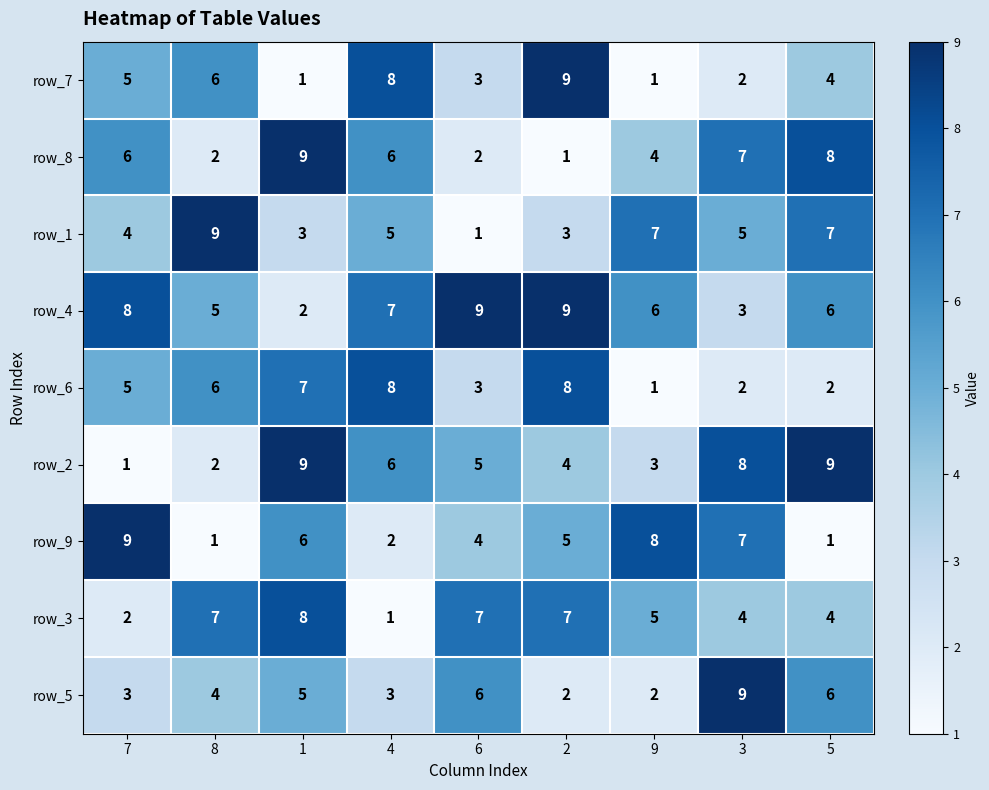

What is the average value of the row_1 series?

5